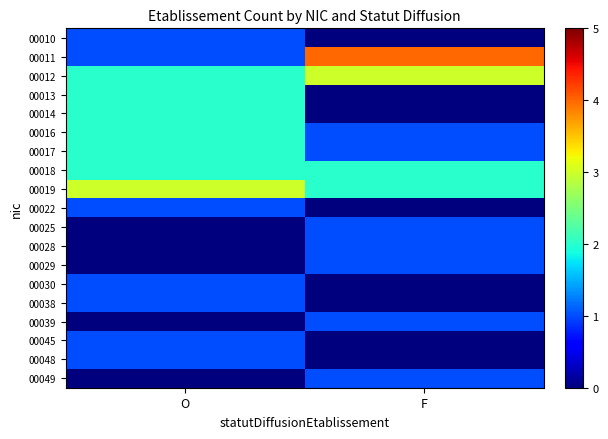

What is the total value across all series at F?

18